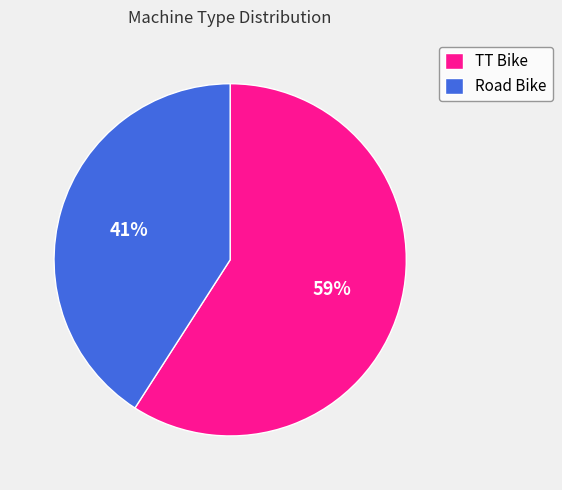

Rank the categories by value from lowest to highest.

Road Bike, TT Bike